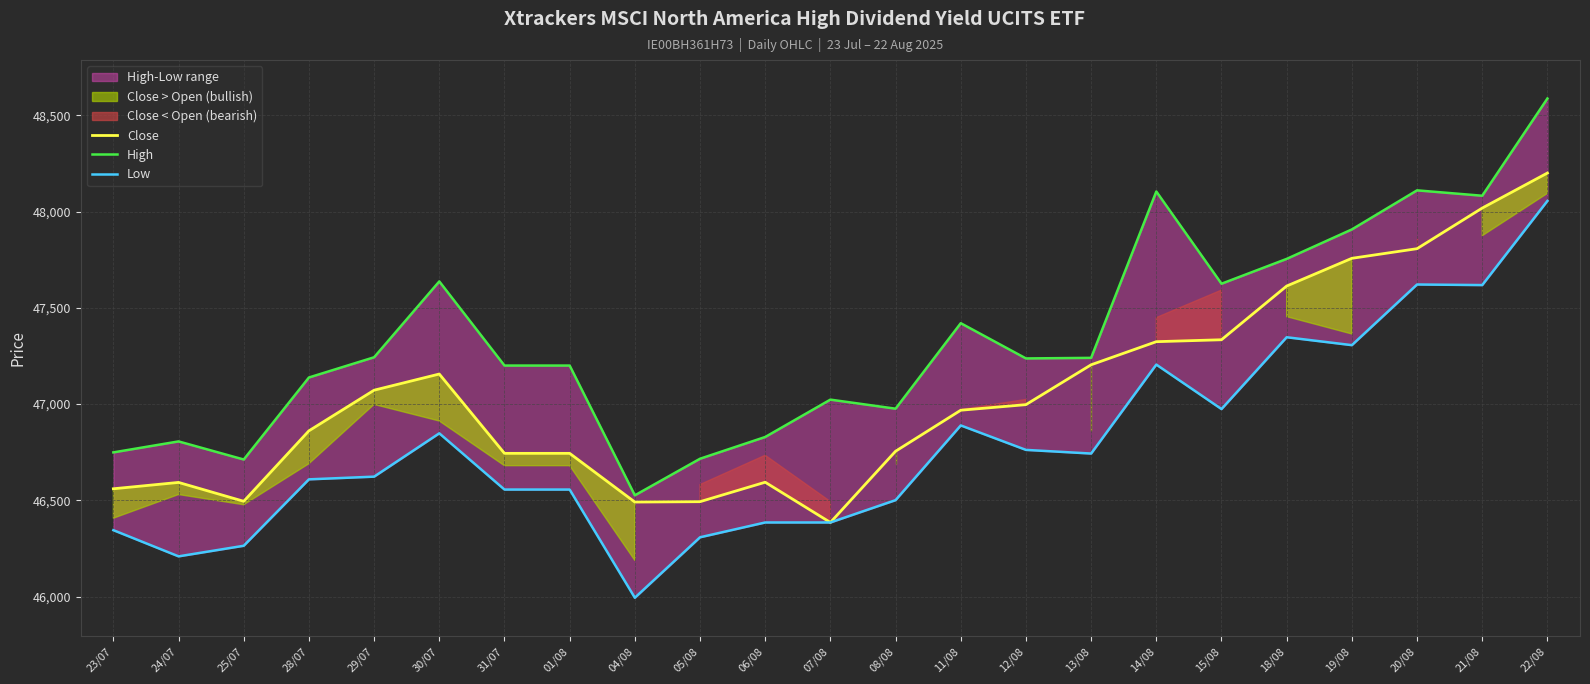

What is the difference between the maximum and minimum values in the Close series?

1815